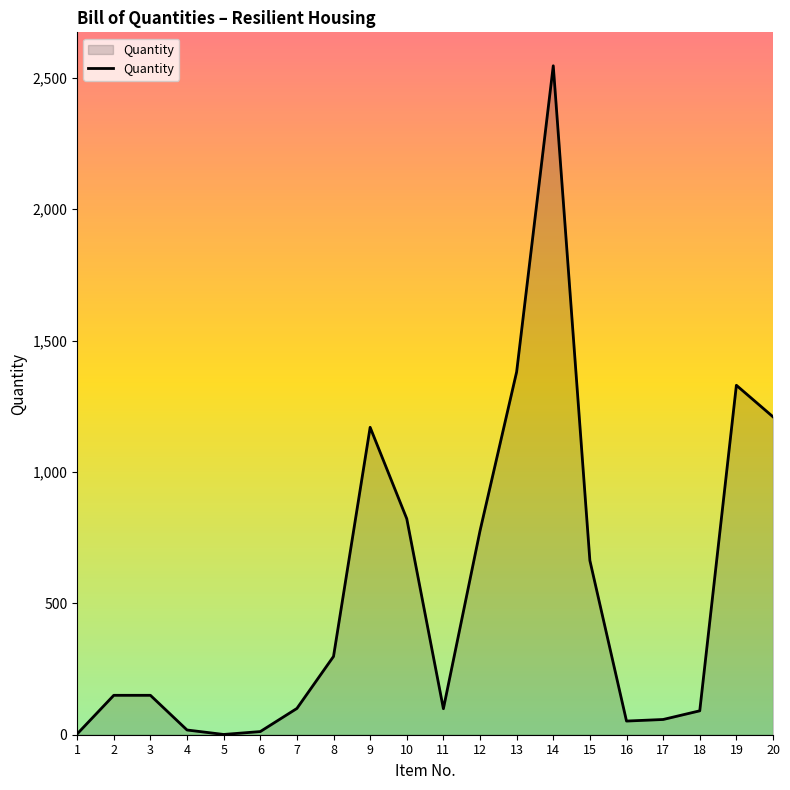

What is the maximum value shown in the chart?

2546